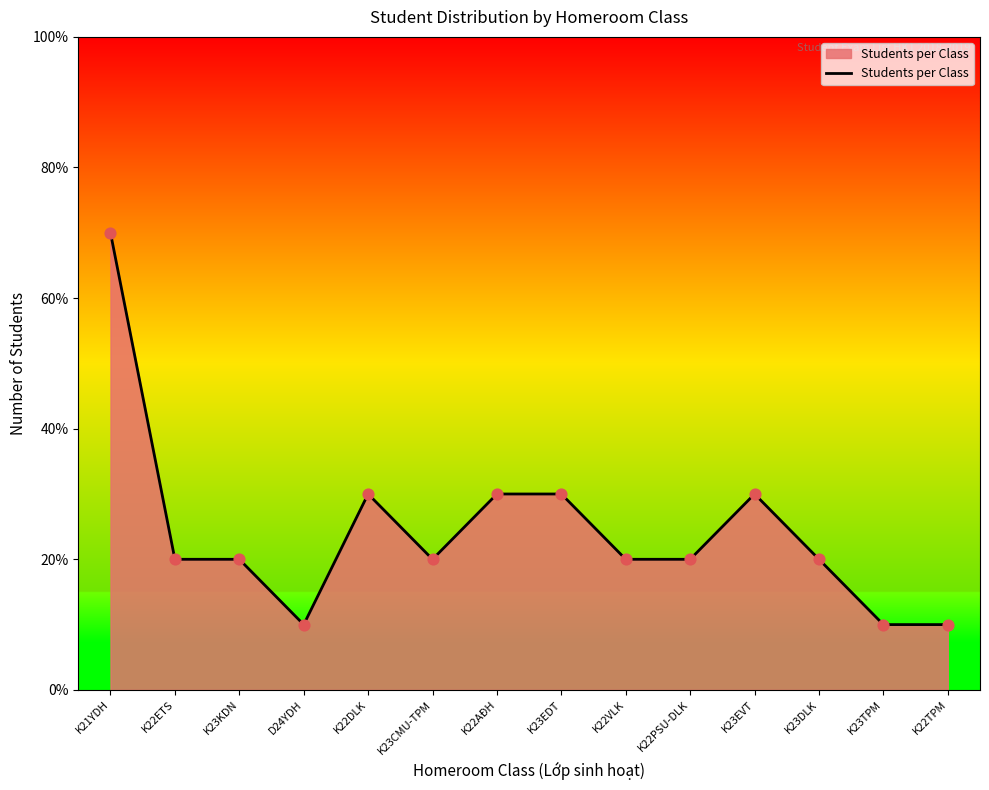

What is the change in value from K21YDH to K23KDN?

-5